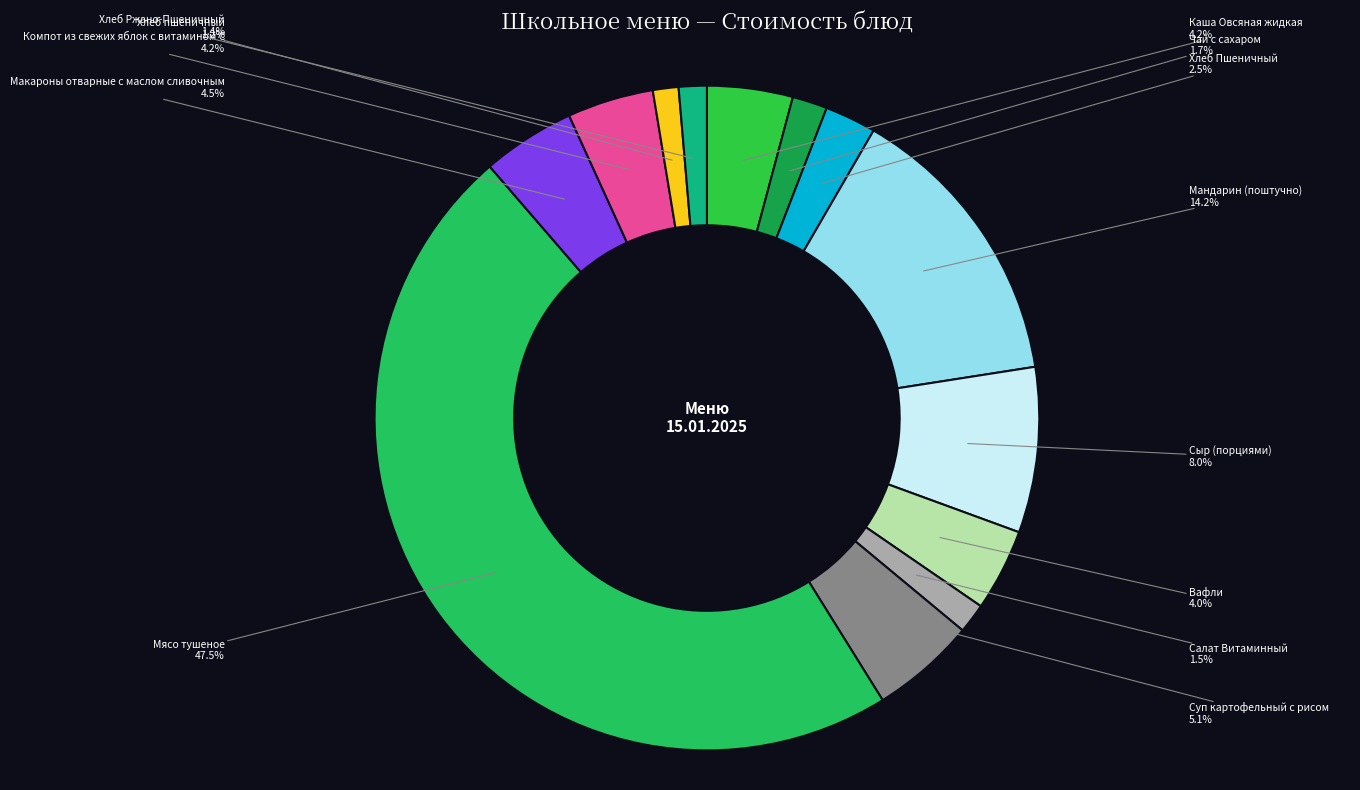

Count the number of slices in the pie.

13